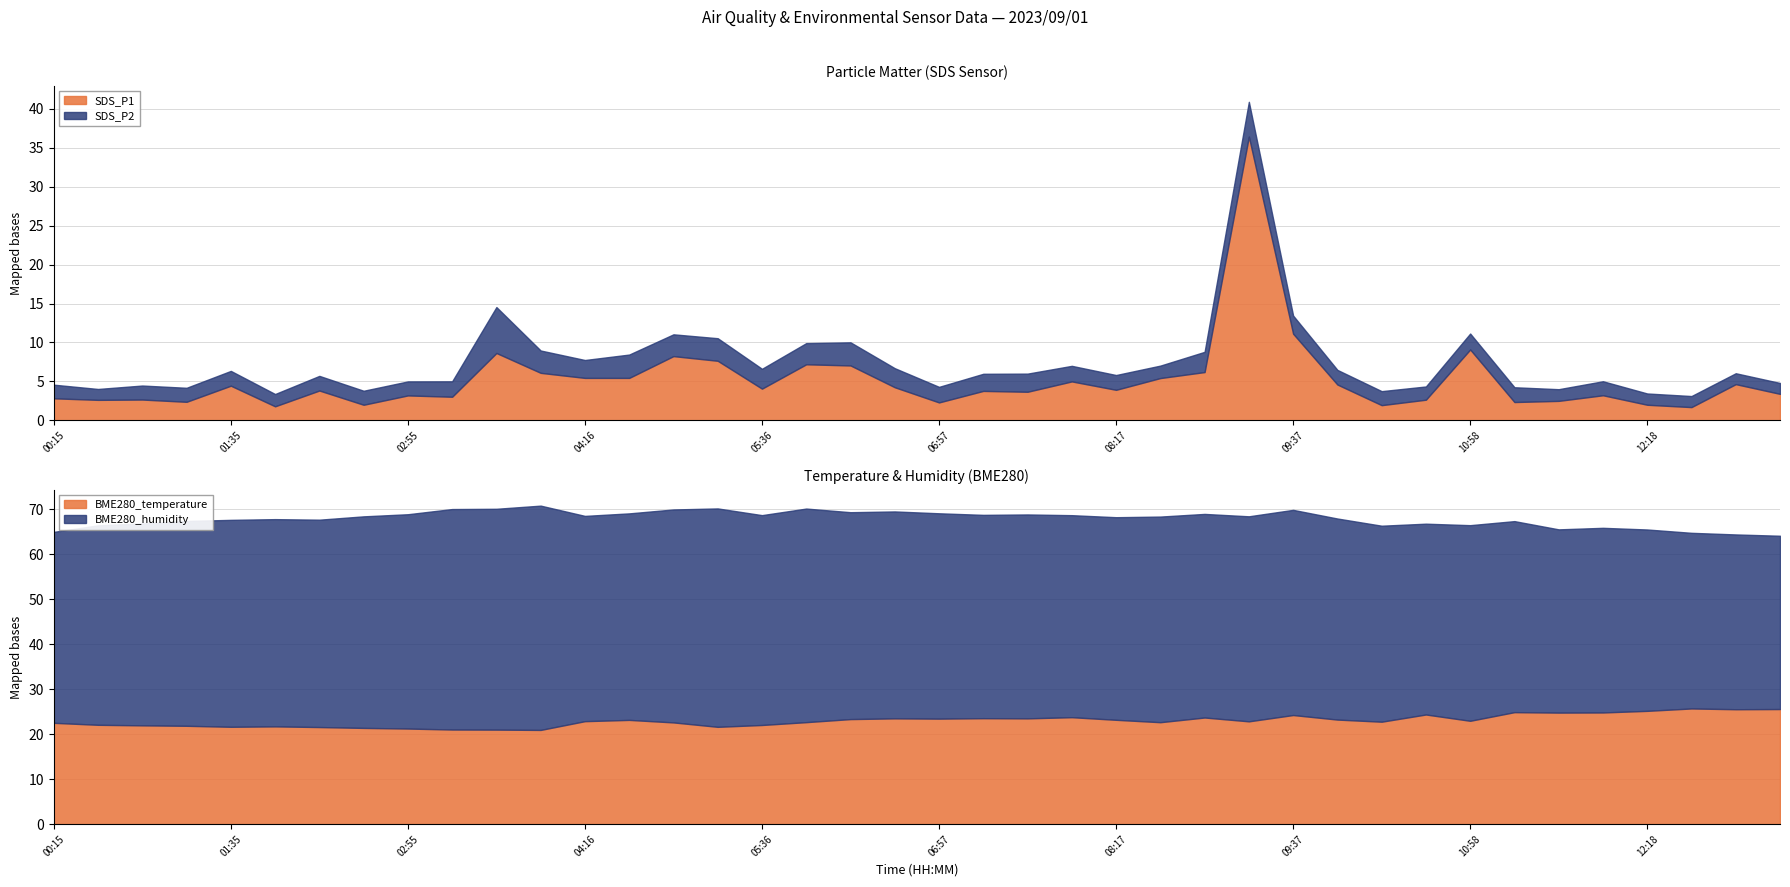

At which category does SDS_P1 reach its first local peak?

00:55